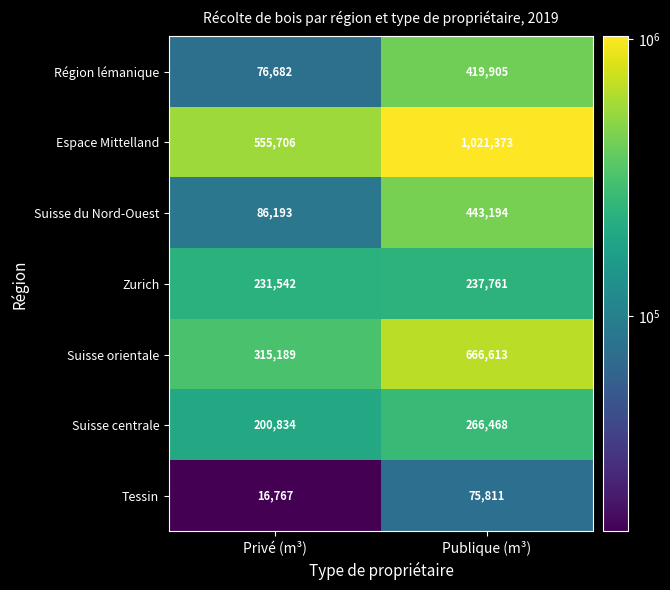

How many data points does each series have?

2